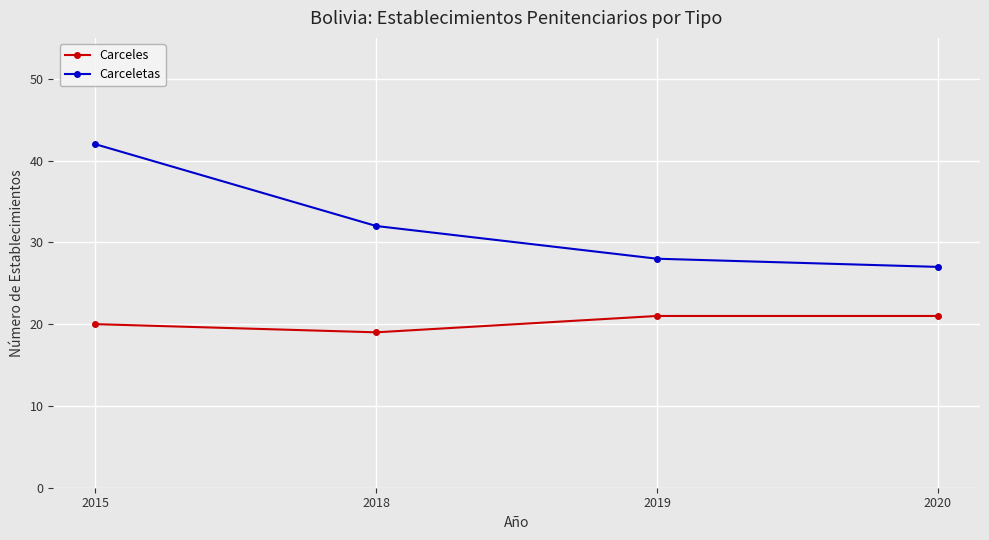

Which series changed the most between 2019 and 2020?

Carceletas